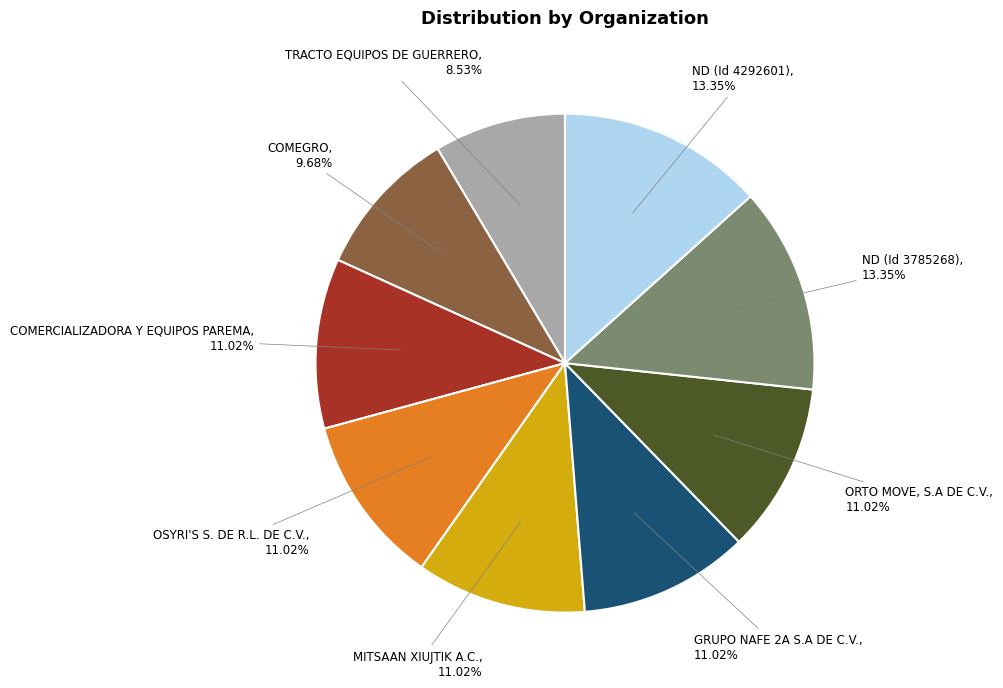

Does any single category account for the majority?

No